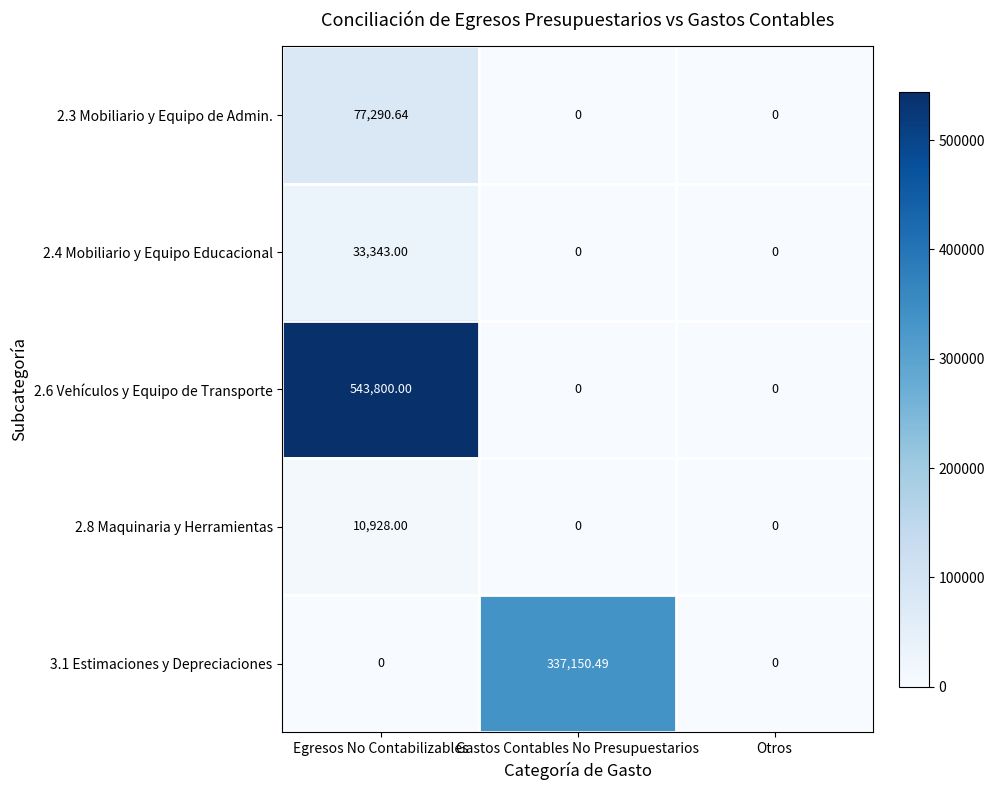

Is the value of 2.6 Vehículos y Equipo de Transporte at Egresos No Contabilizables greater than the value of 2.3 Mobiliario y Equipo de Admin. at Egresos No Contabilizables?

Yes